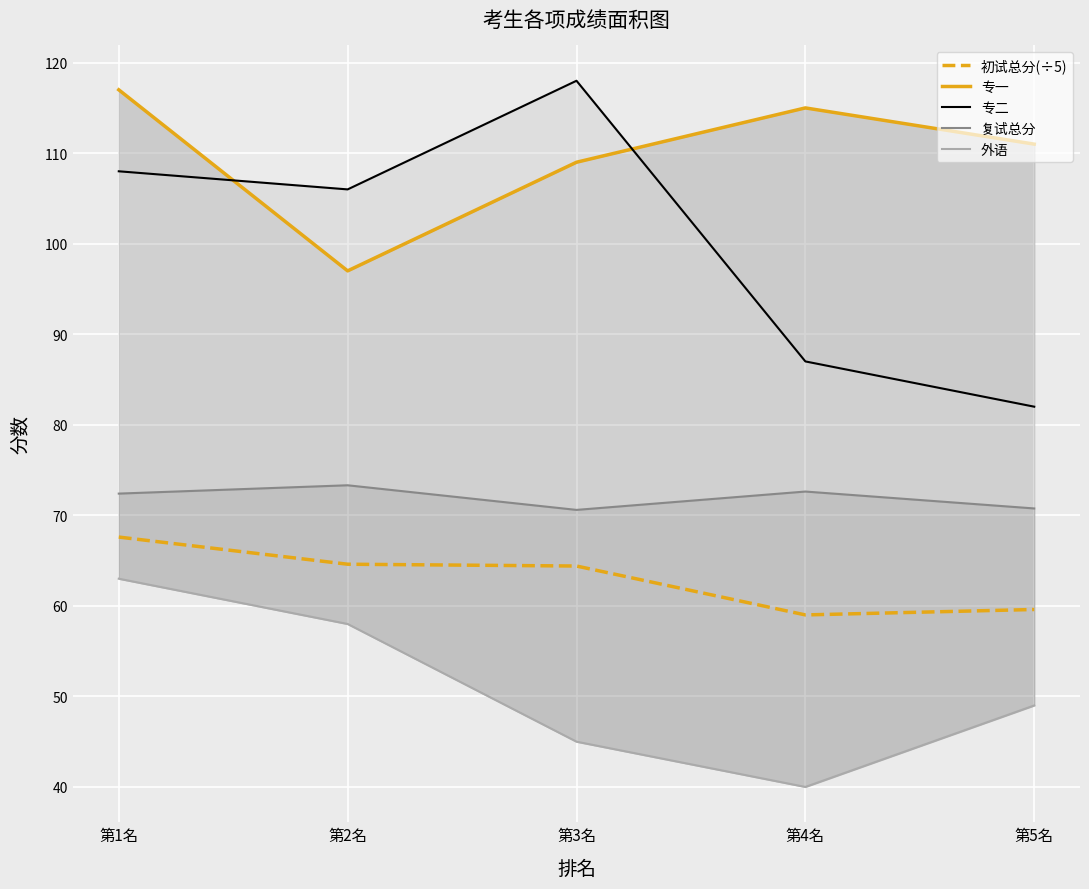

What is the sum of all 专一 values?

549.0